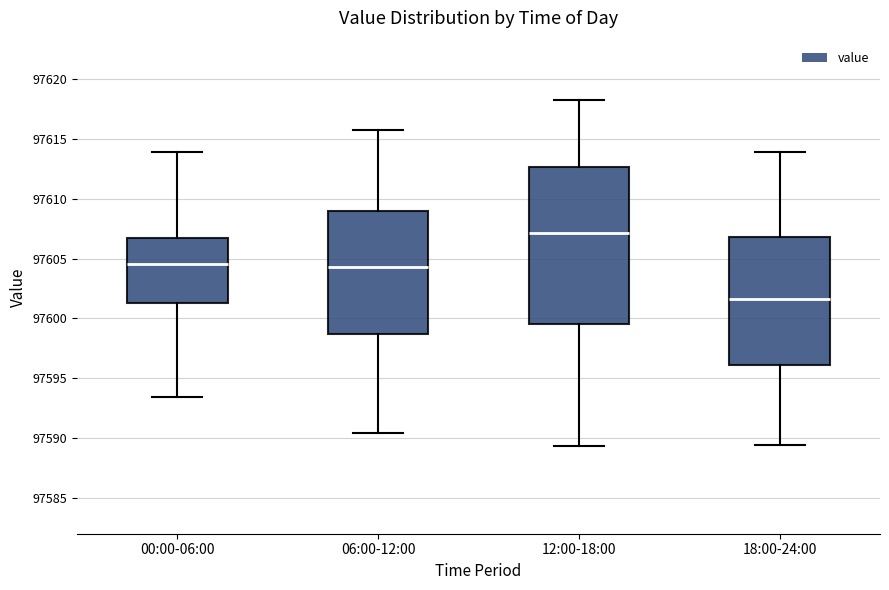

Reading left to right, read every box against the y-axis: the position of its median line, the range the box covers, and the ends of its whiskers. The values are not printed on the chart, so give them approximately, as read against the axis.

00:00-06:00: median 97604.5, box 97601.5 to 97606.5, whiskers 97593.5 to 97614.0
06:00-12:00: median 97604.5, box 97598.5 to 97609.0, whiskers 97590.5 to 97616.0
12:00-18:00: median 97607.0, box 97599.5 to 97612.5, whiskers 97589.5 to 97618.0
18:00-24:00: median 97601.5, box 97596.0 to 97607.0, whiskers 97589.5 to 97614.0